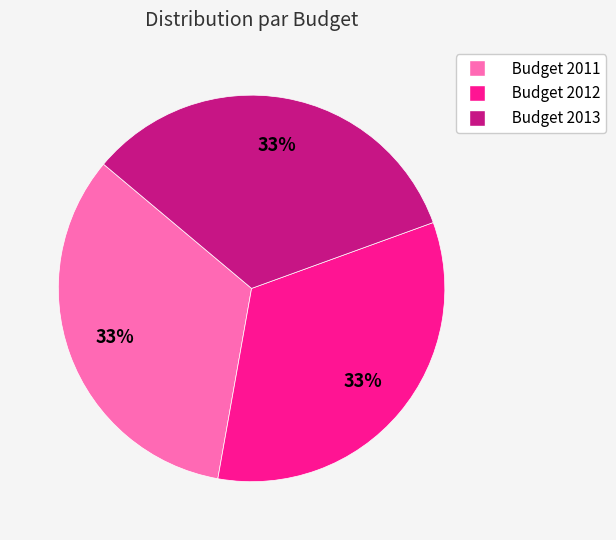

To the nearest percent, what is the average slice percentage?

33%